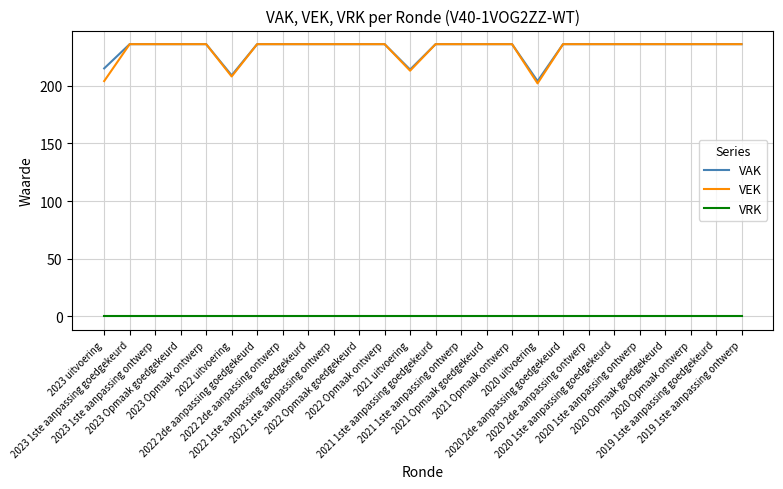

Which series has the largest range (max minus min)?

VEK